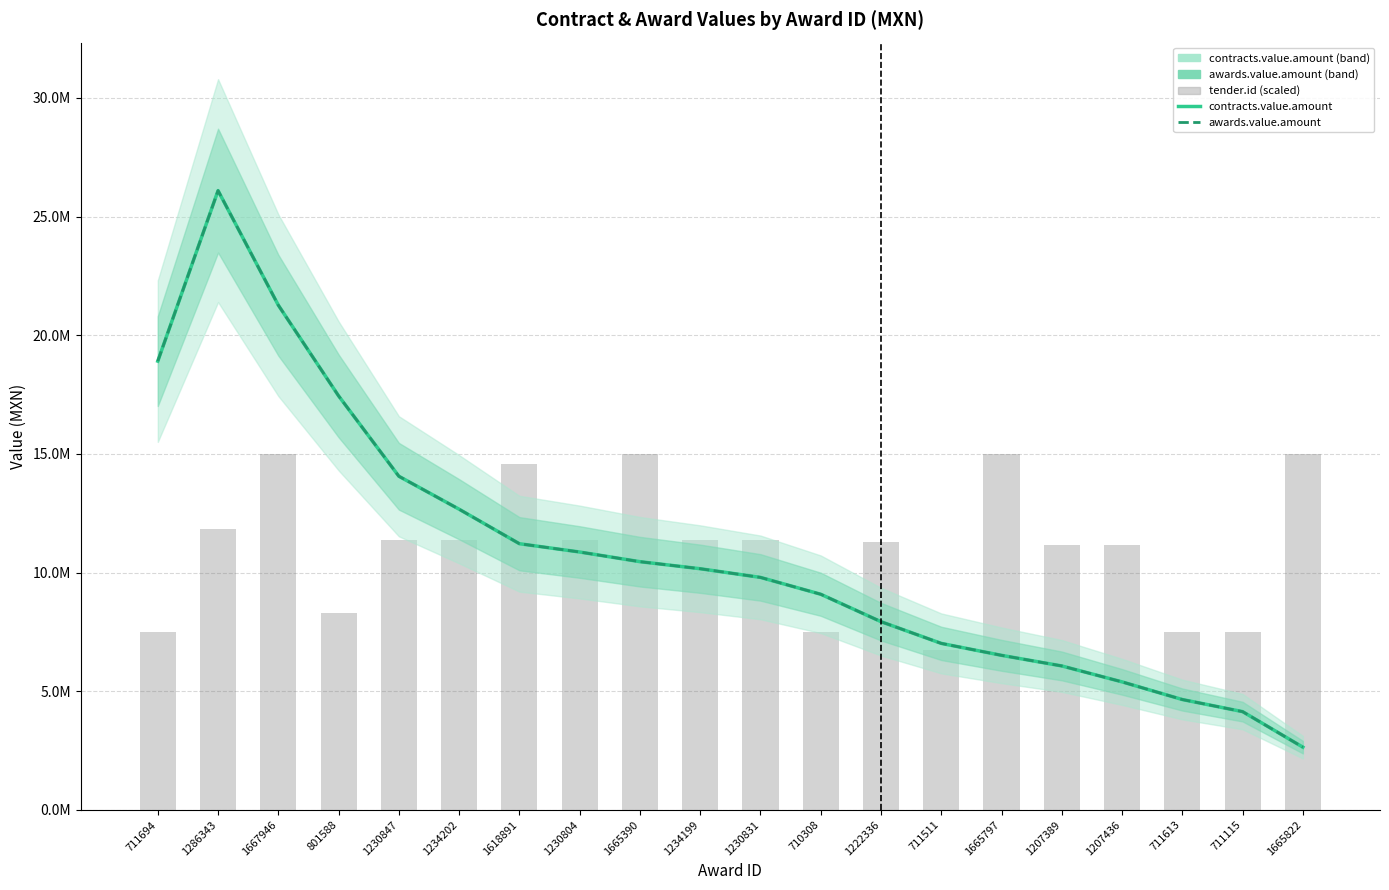

What position from the right is 1667946?

18